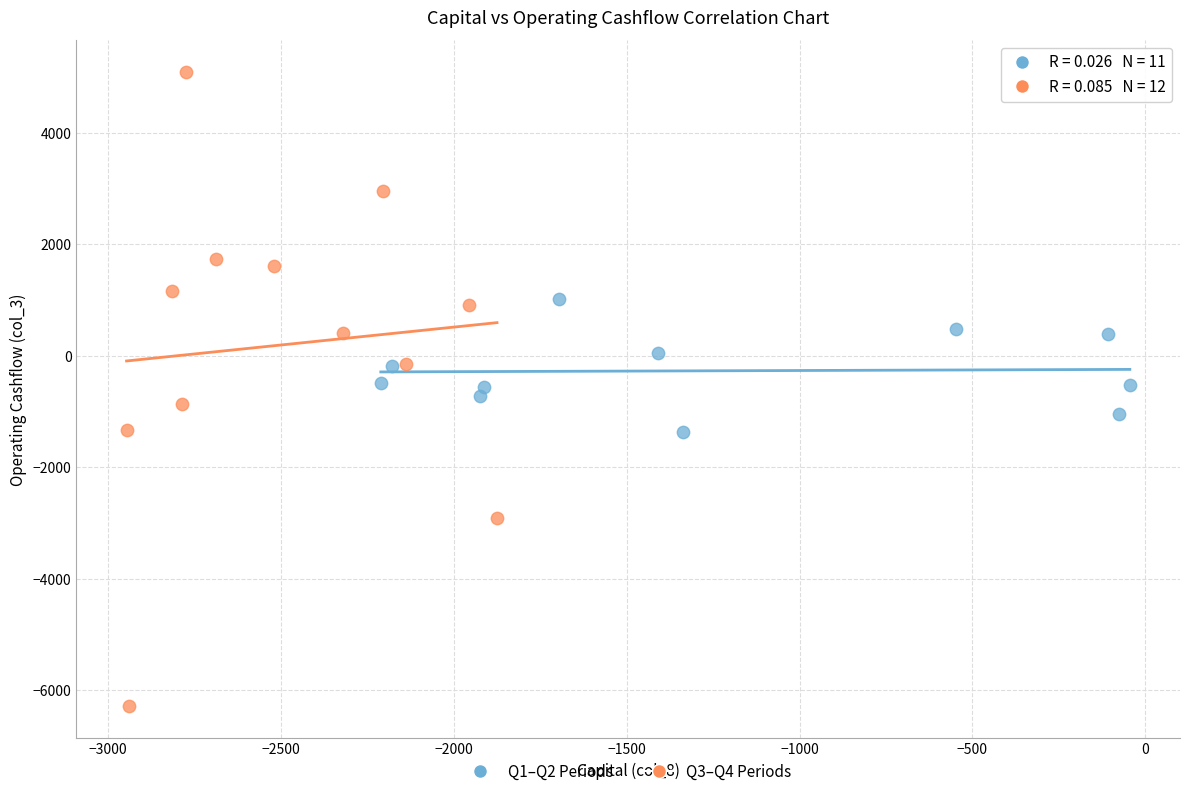

Which series contains the highest Y value?

Q3–Q4 Periods